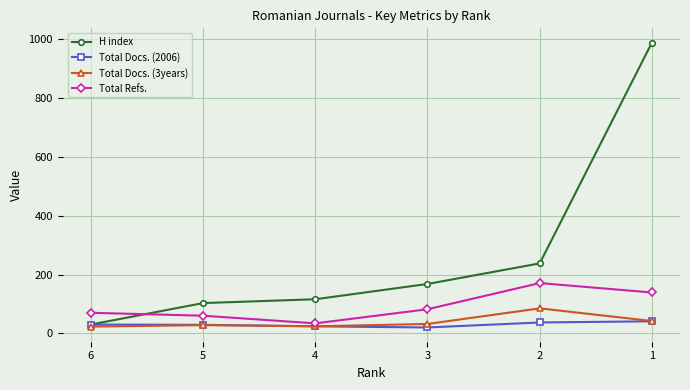

What is the value of the Total Docs. (2006) point at the 2nd from the left?

29